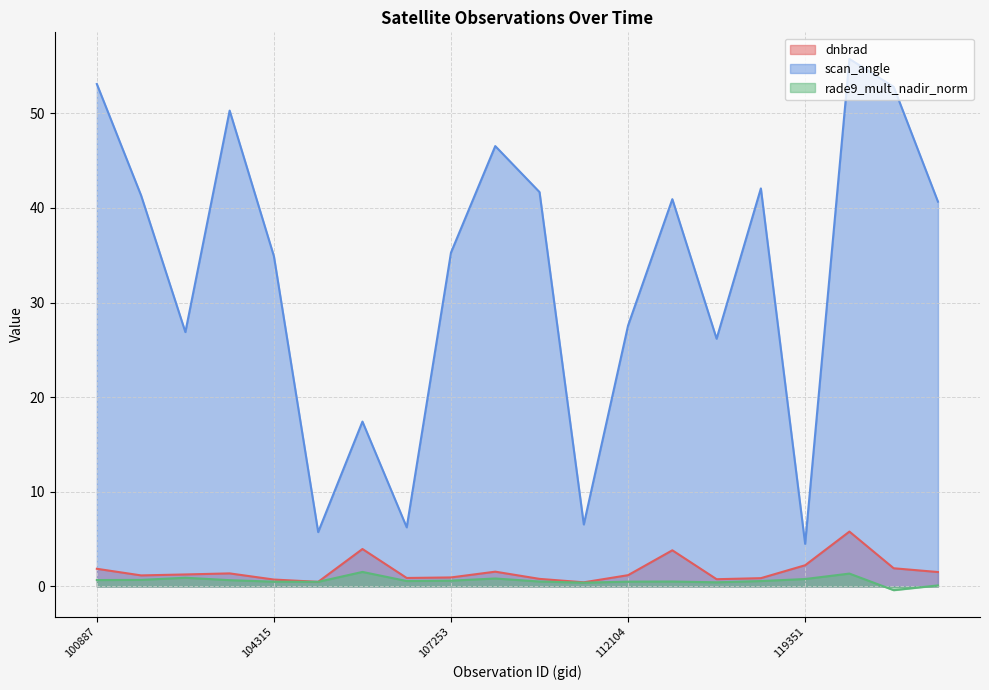

True or false: dnbrad and scan_angle cross at least once.

False